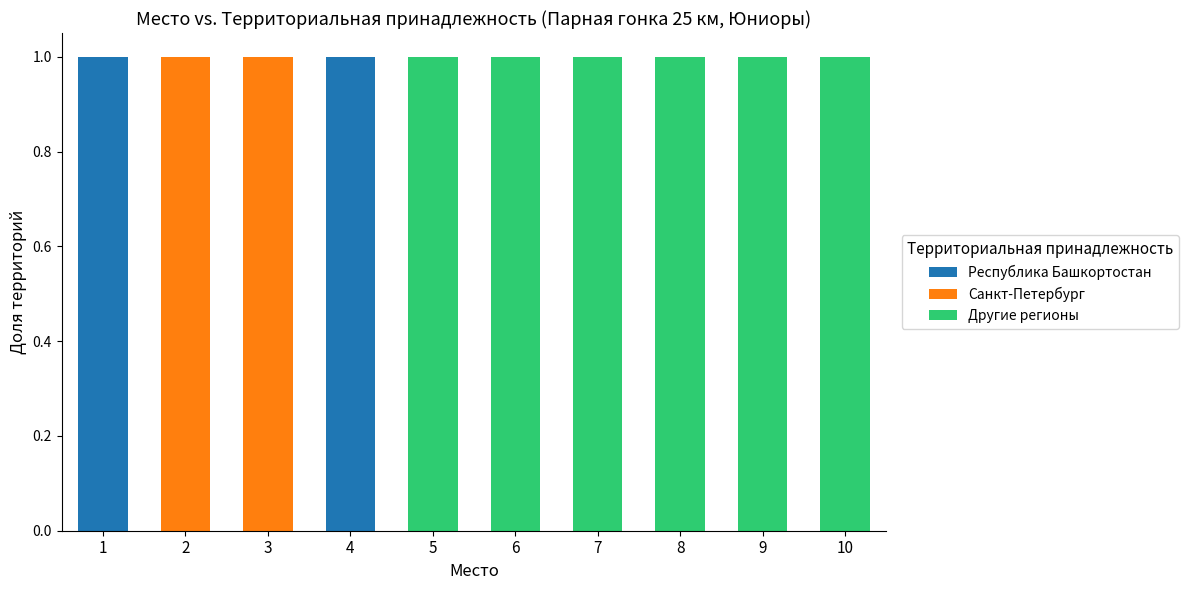

The Республика Башкортостан series shows 0 at 3. True or false?

True